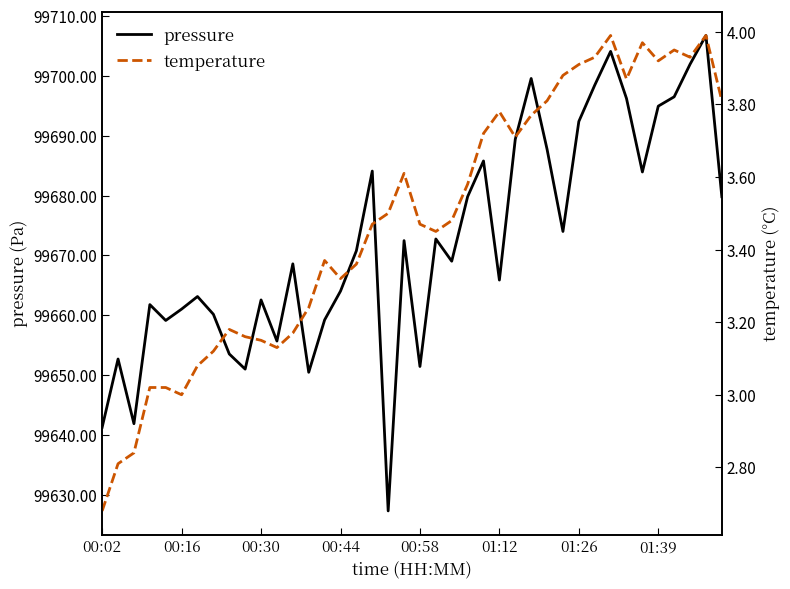

What is the difference between the highest and lowest values at 23?

99676.2